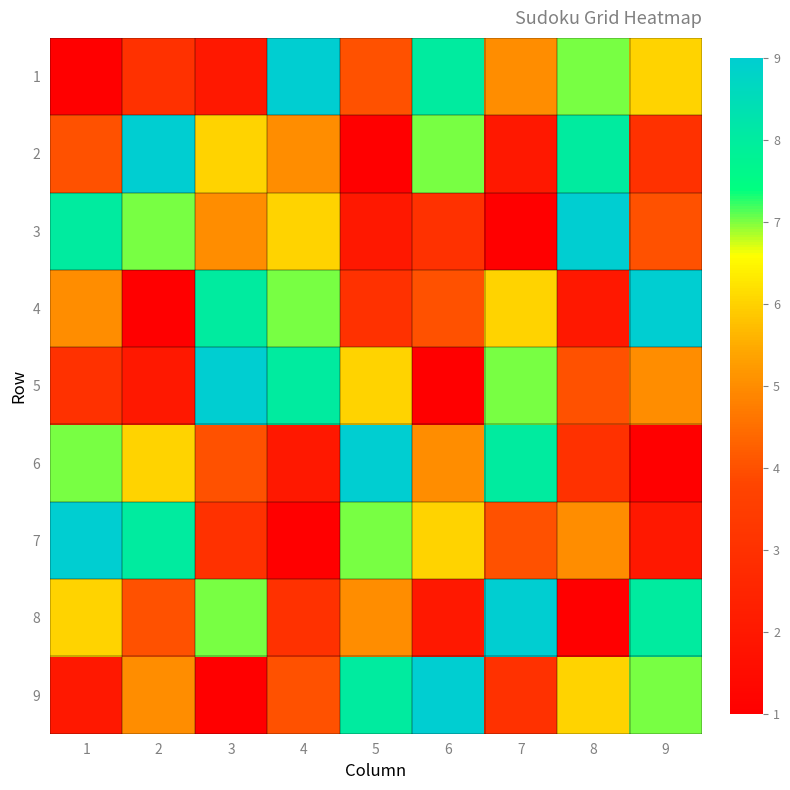

Between 9 and 8, which is larger?

8